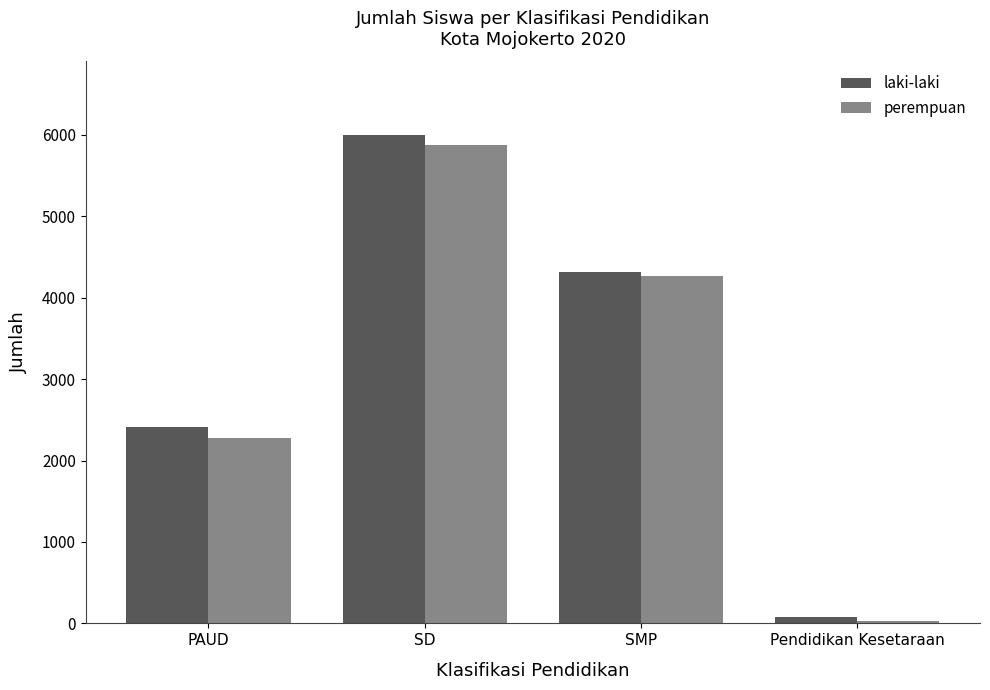

Which series has the largest range (max minus min)?

laki-laki